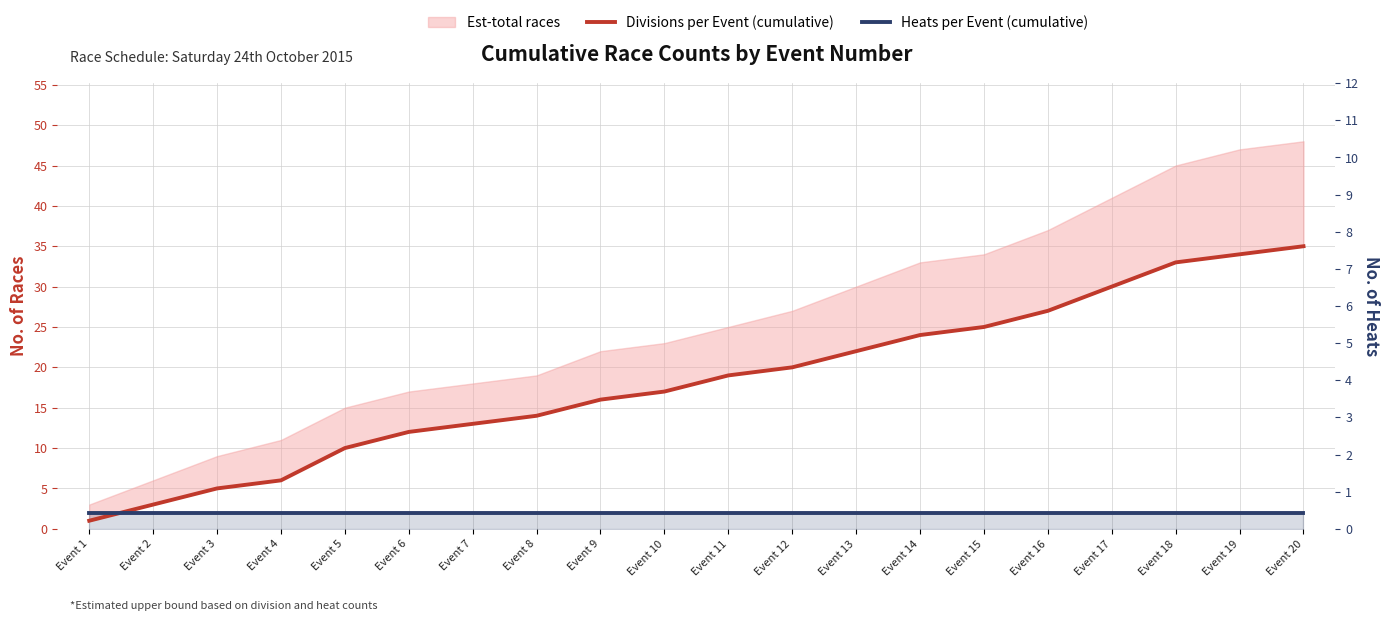

What is the sum of the Heats per Event (cumulative) values at Event 12 and Event 18?

4